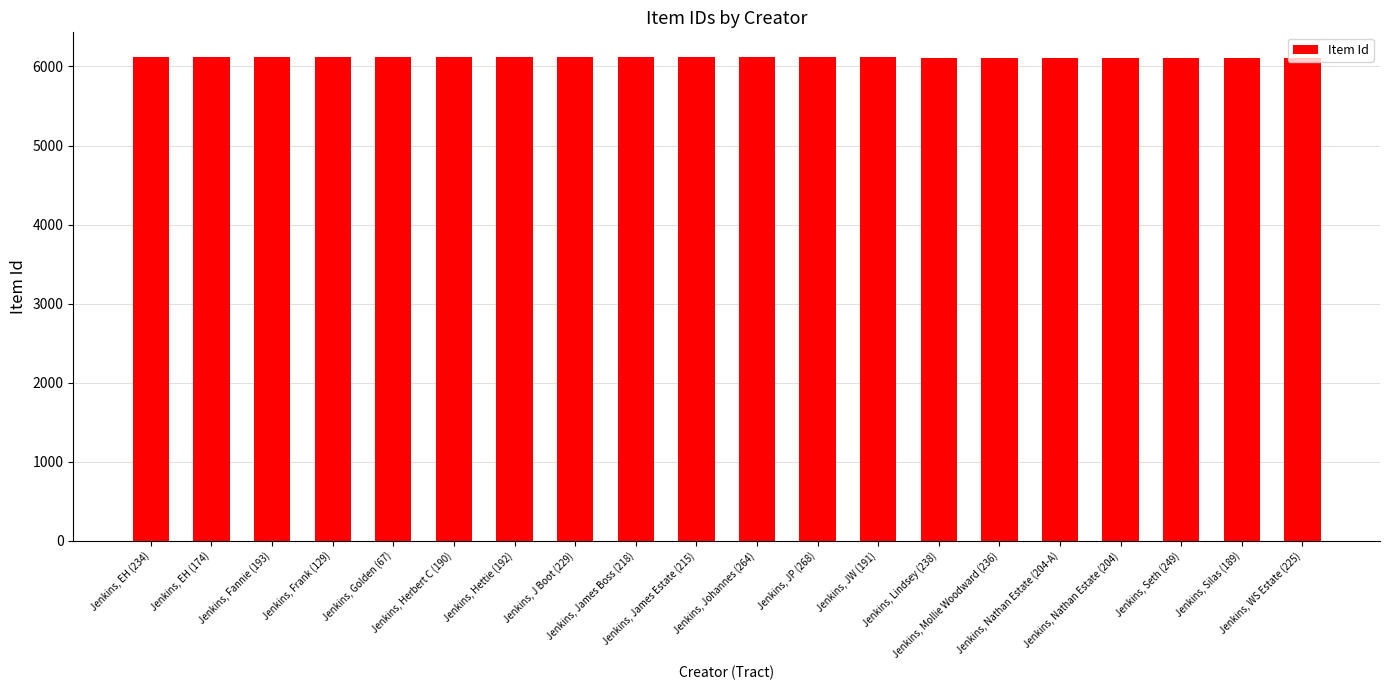

What is the greatest value displayed?

6126